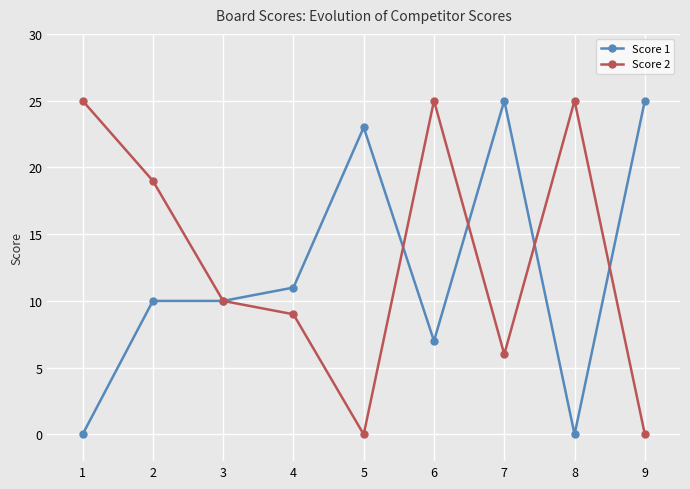

At 1, list the series in order from largest to smallest.

Score 2, Score 1